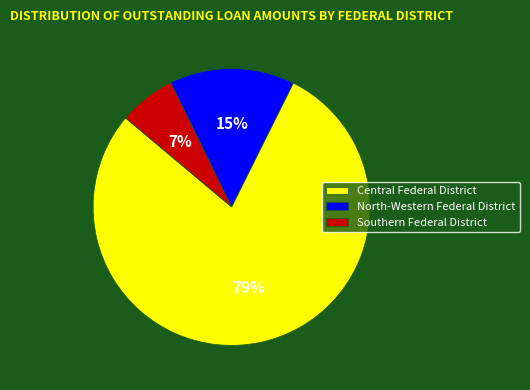

To the nearest percent, what portion does North-Western Federal District represent?

15%